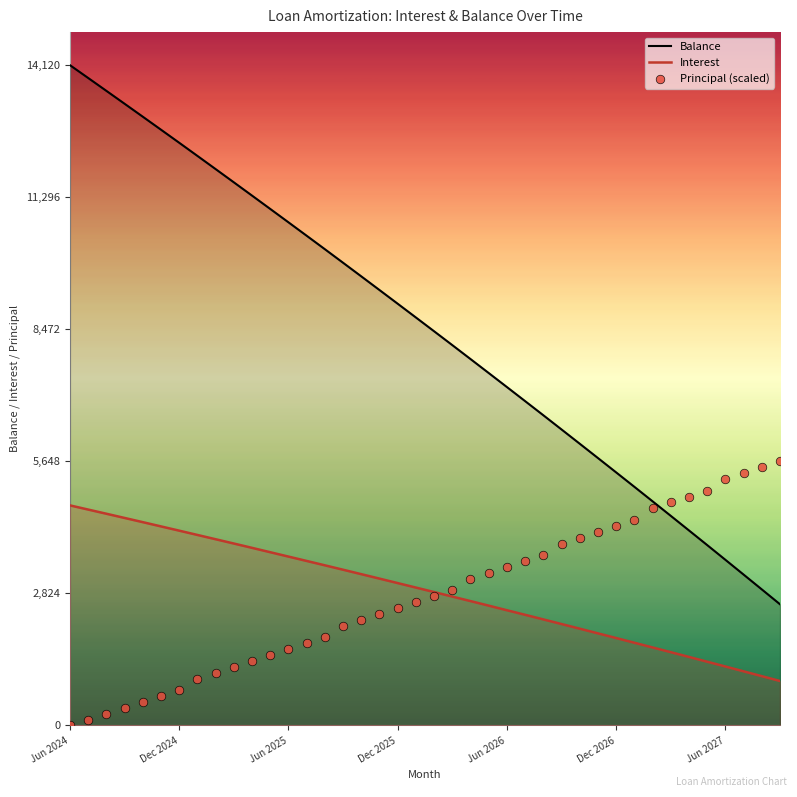

Which series reaches the minimum Y coordinate?

Principal (scaled)